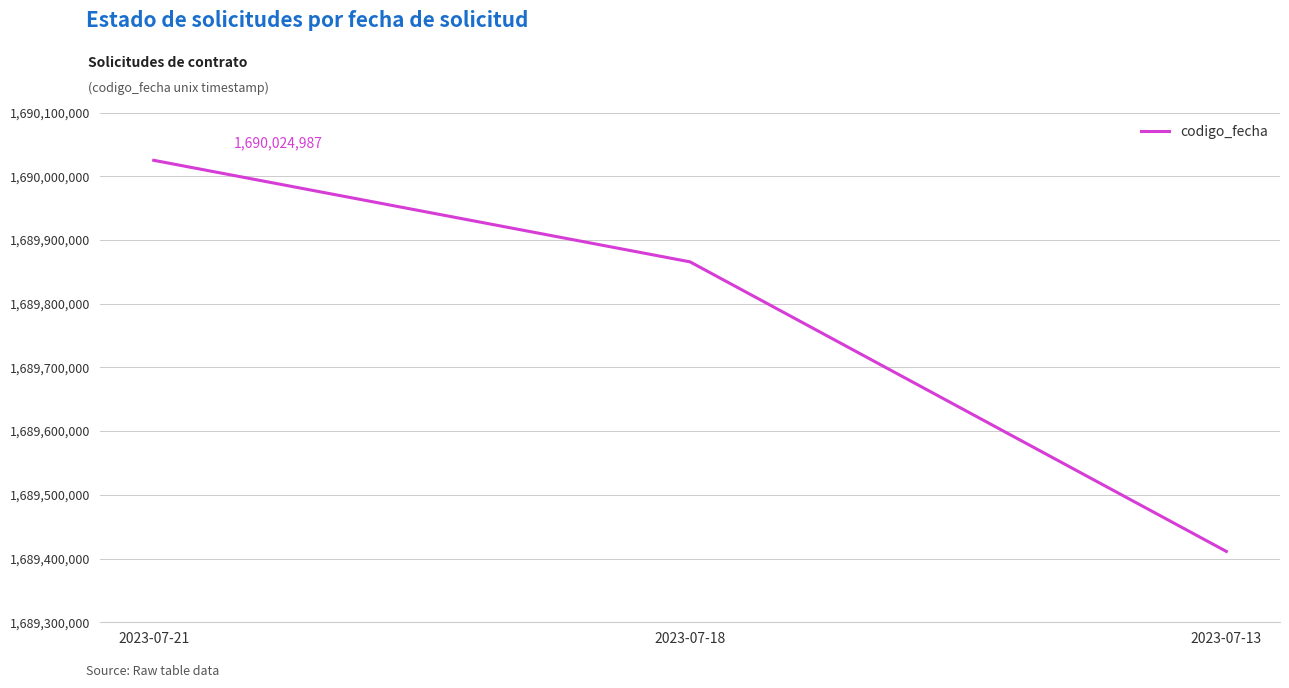

Which label corresponds to the largest value in the chart?

2023-07-21